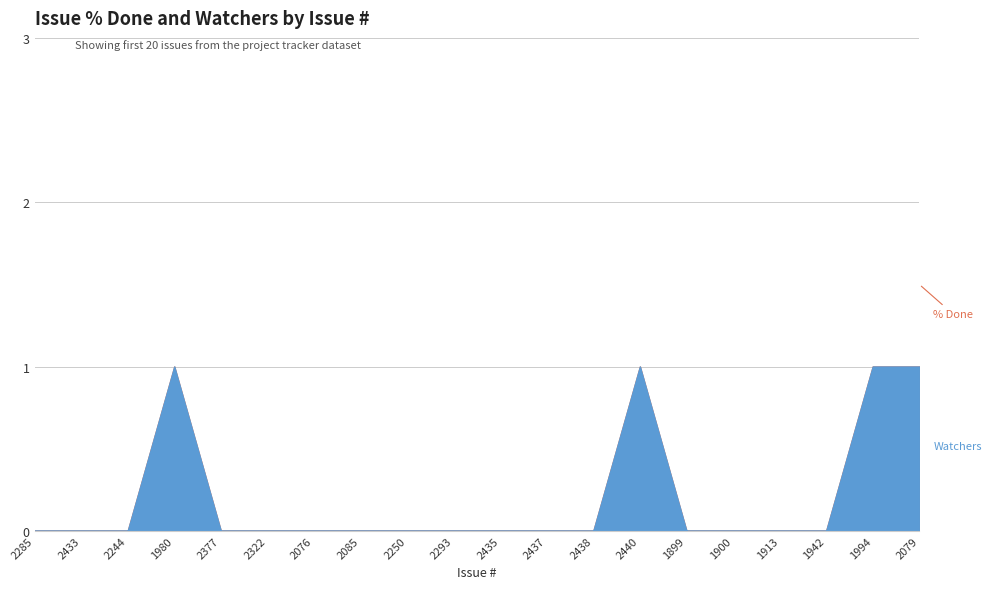

At which category is the sum across all series the highest?

1980